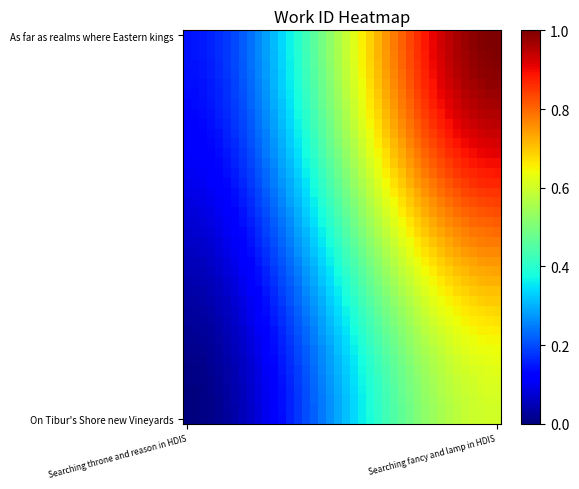

How many series are shown in this chart?

40